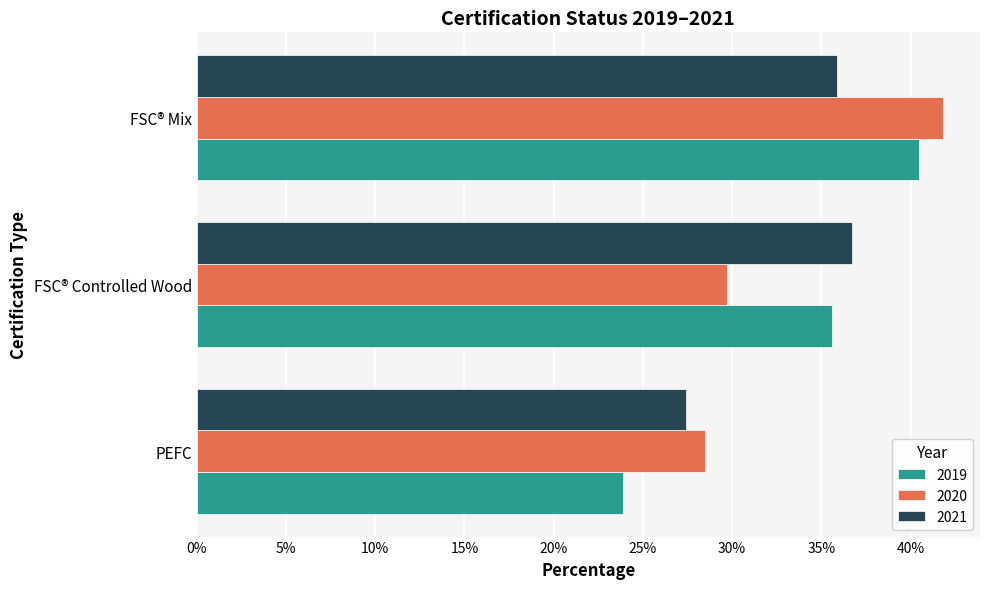

What are all the series names shown in the legend?

2019, 2020, 2021